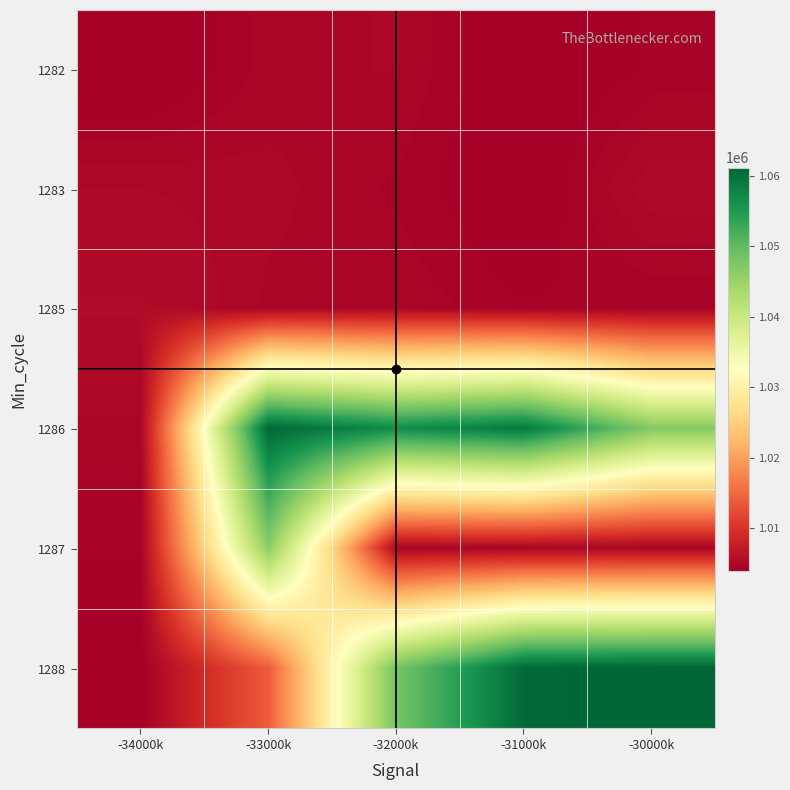

Which has a higher value, -32000k or -33000k?

-32000k